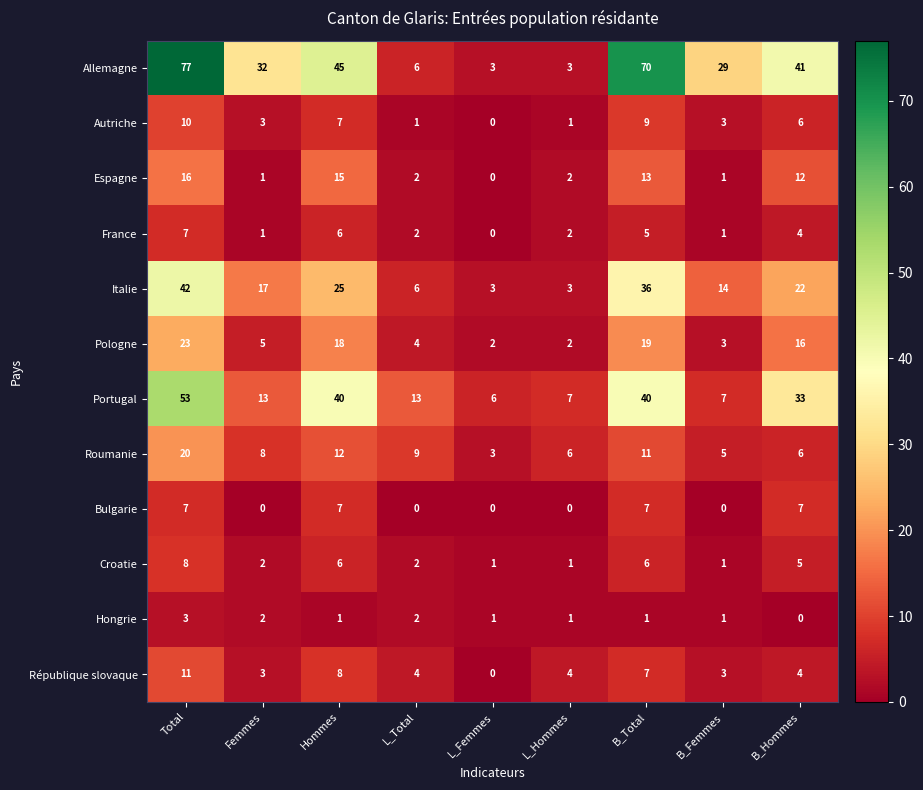

The value of Portugal at L_Femmes is 2. True or false?

False